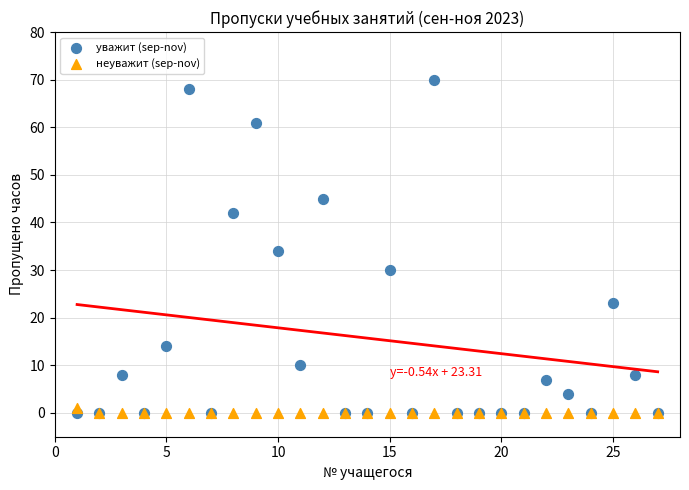

Across all series, what Y value is closest to 35?

34